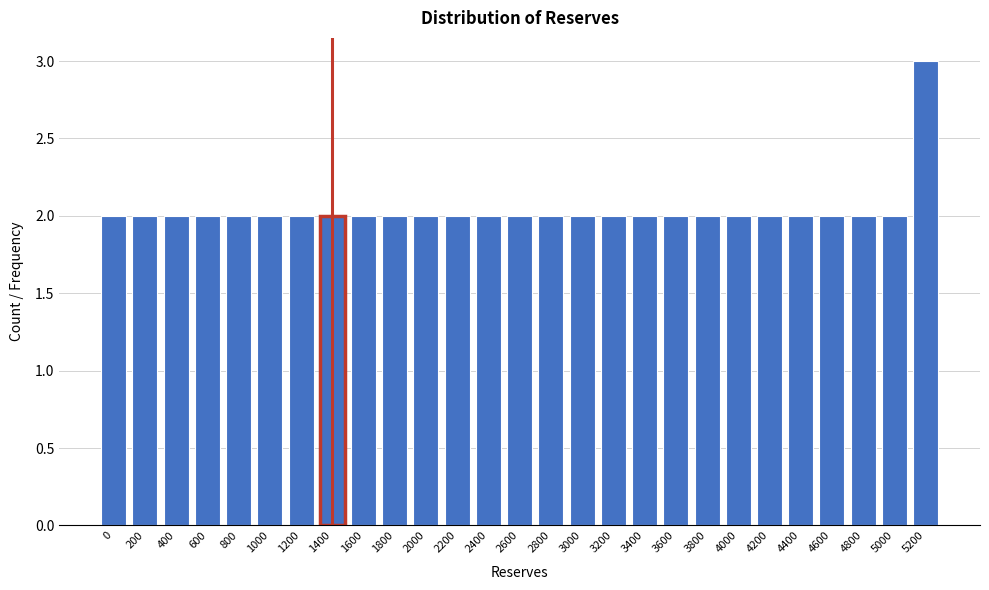

Reading right to left, what are all the values shown in this chart?

5200=3	5000=2	4800=2	4600=2	4400=2	4200=2	4000=2	3800=2	3600=2	3400=2	3200=2	3000=2	2800=2	2600=2	2400=2	2200=2	2000=2	1800=2	1600=2	1400=2	1200=2	1000=2	800=2	600=2	400=2	200=2	0=2